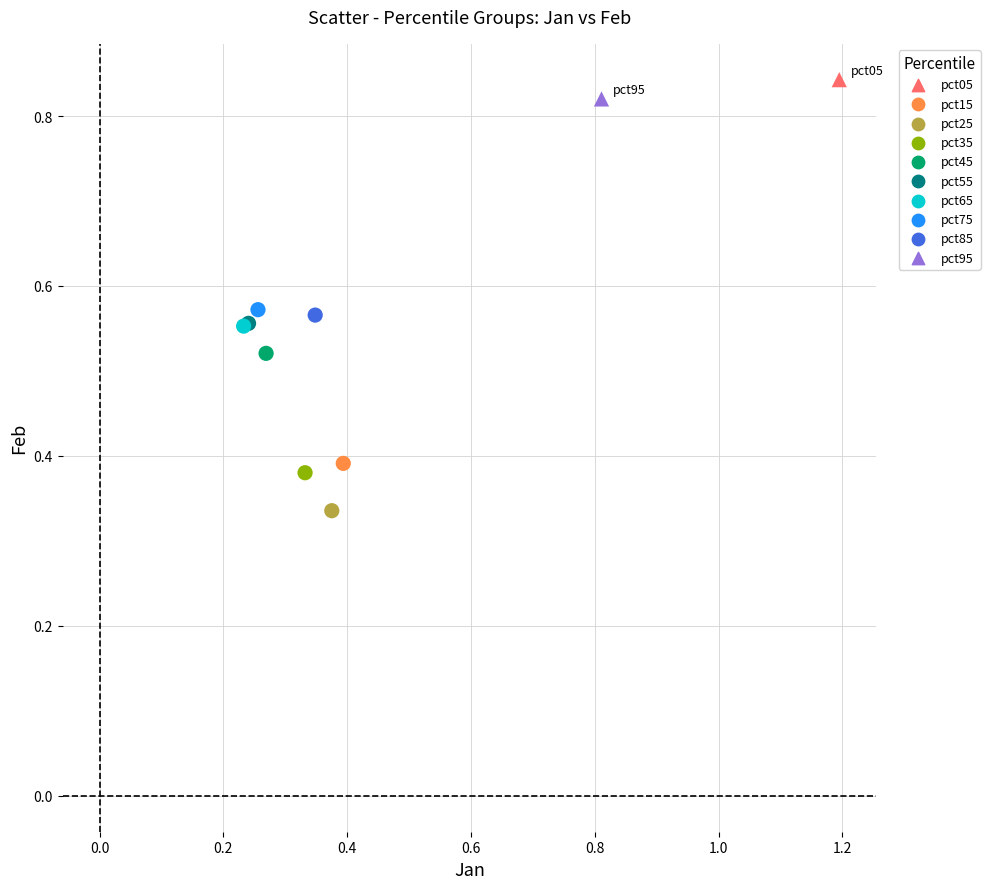

What are all the series names shown in the legend?

pct05, pct15, pct25, pct35, pct45, pct55, pct65, pct75, pct85, pct95